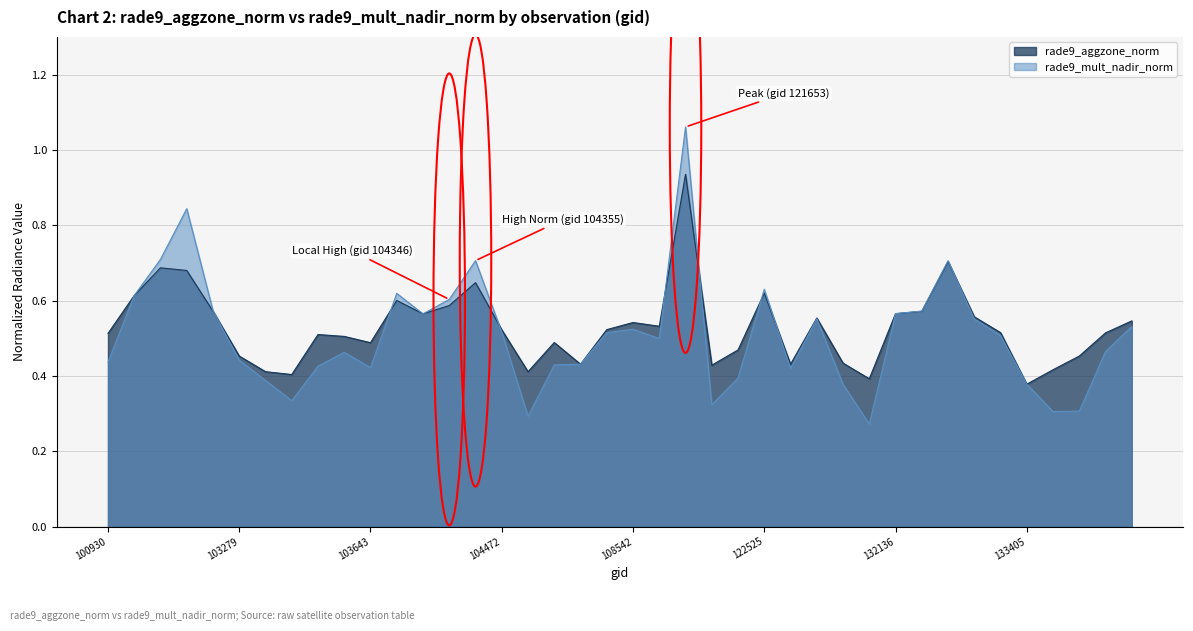

Rank the series by their maximum value, from lowest to highest.

rade9_aggzone_norm, rade9_mult_nadir_norm